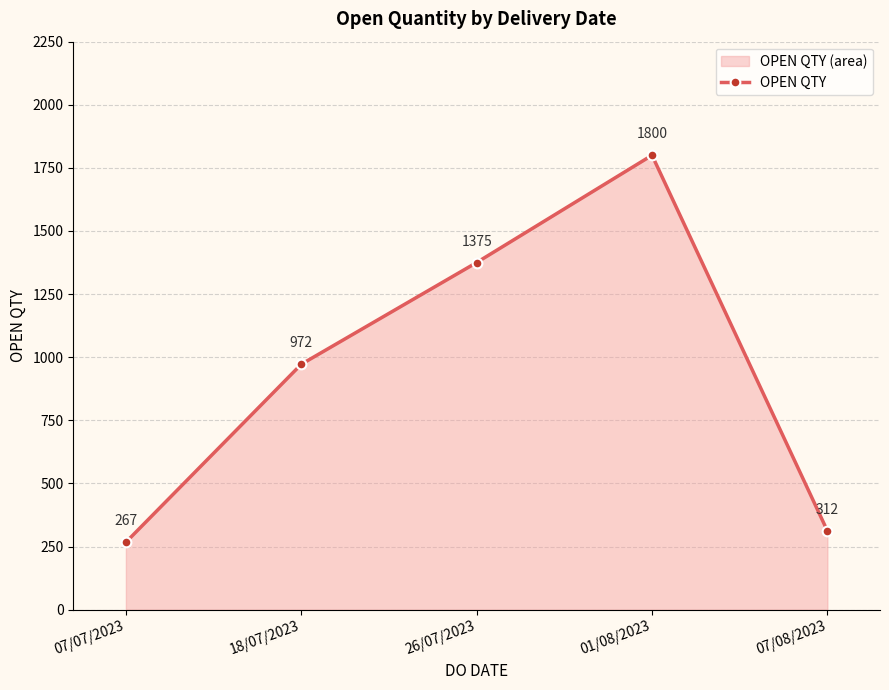

What is the smallest value displayed?

267